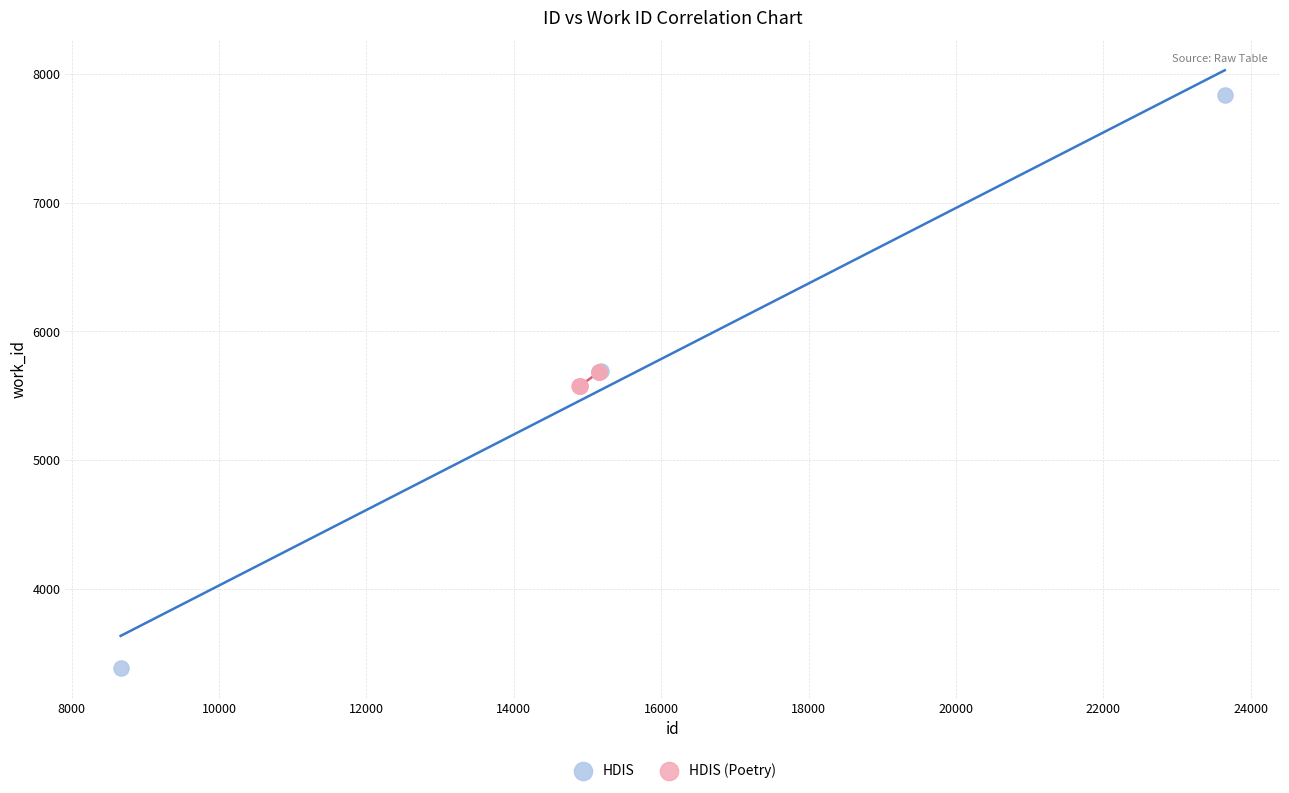

Which series reaches the minimum Y coordinate?

HDIS